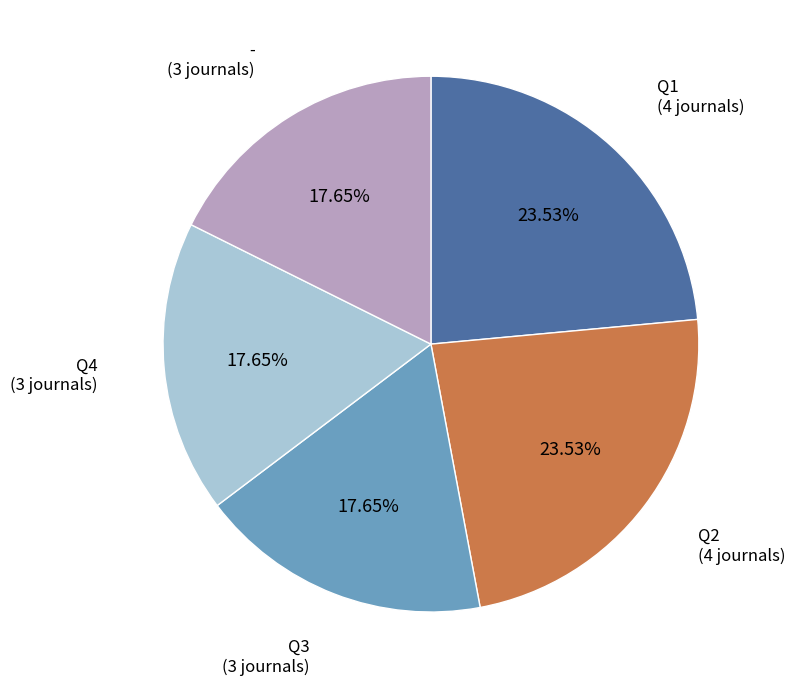

To the nearest percent, what is the difference between the largest and smallest slice percentages?

6%